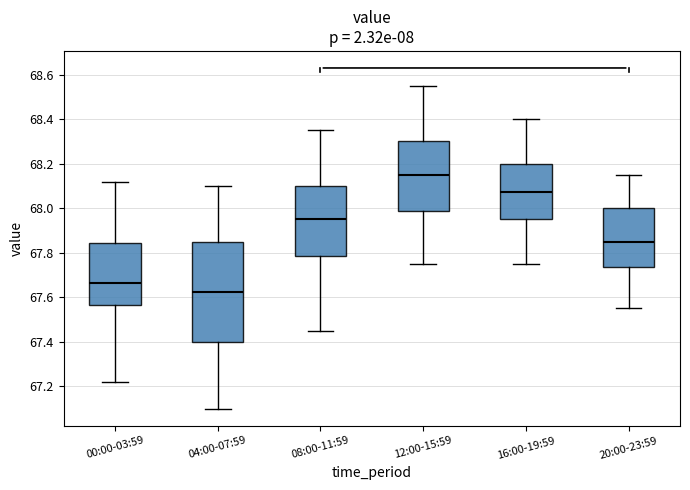

Reading left to right, transcribe this box plot: for each box, give where its median line is, the range the box spans, and where its two whiskers end, as read against the y-axis. The values are not printed on the chart, so give them approximately, as read against the axis.

00:00-03:59: median 67.66, box 67.56 to 67.84, whiskers 67.22 to 68.12
04:00-07:59: median 67.62, box 67.40 to 67.86, whiskers 67.10 to 68.10
08:00-11:59: median 67.96, box 67.78 to 68.10, whiskers 67.46 to 68.36
12:00-15:59: median 68.16, box 67.98 to 68.30, whiskers 67.76 to 68.56
16:00-19:59: median 68.08, box 67.96 to 68.20, whiskers 67.76 to 68.40
20:00-23:59: median 67.86, box 67.74 to 68.00, whiskers 67.56 to 68.16